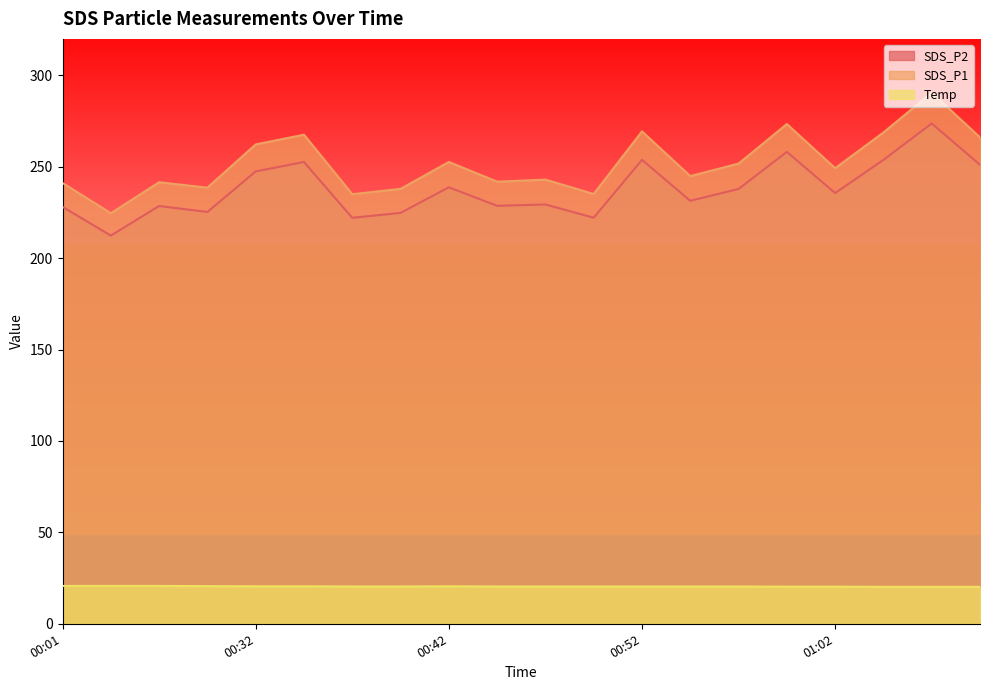

What is the difference between the second highest and minimum values in the SDS_P2 series?

45.8